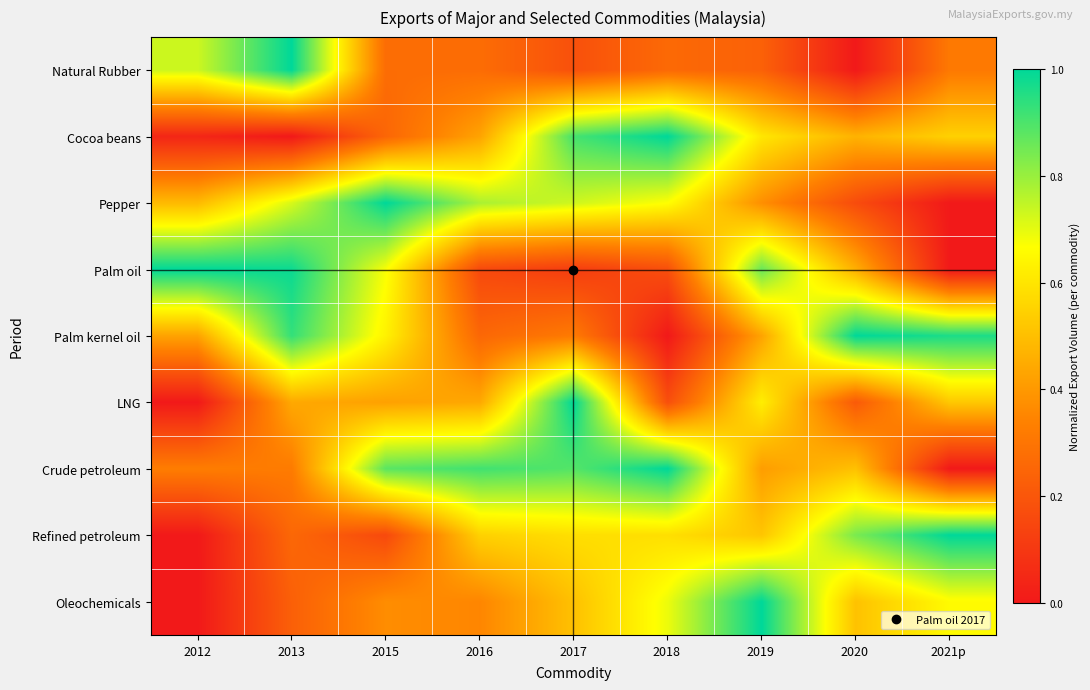

Between 2018 and 2012, which is larger?

2012